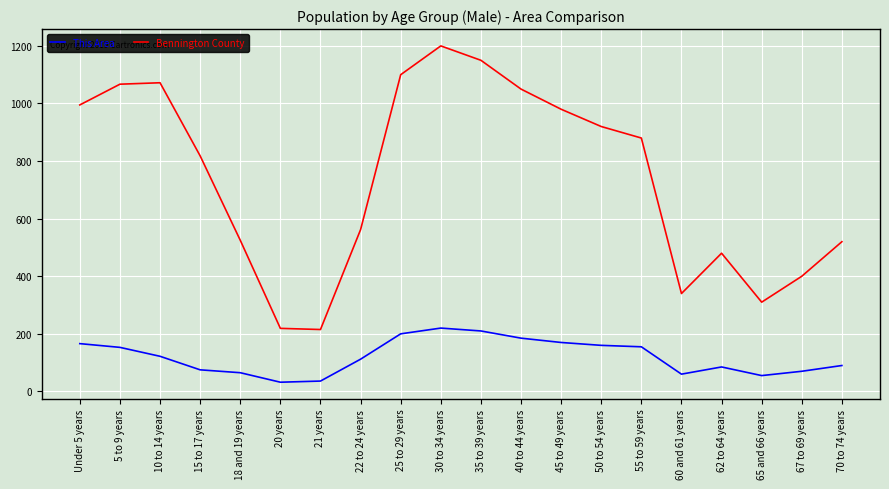

List the series in order of their overall mean, highest first.

Bennington County, This Area